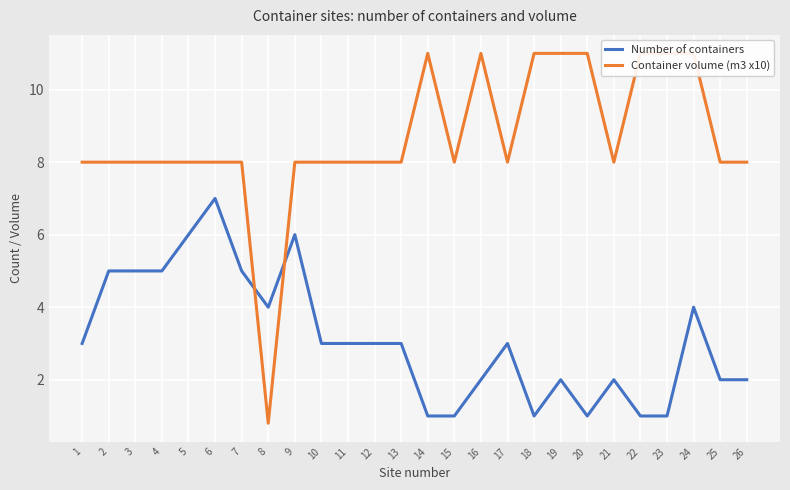

Is the value of Container volume (m3 x10) at 2 greater than the value of Number of containers at 24?

Yes